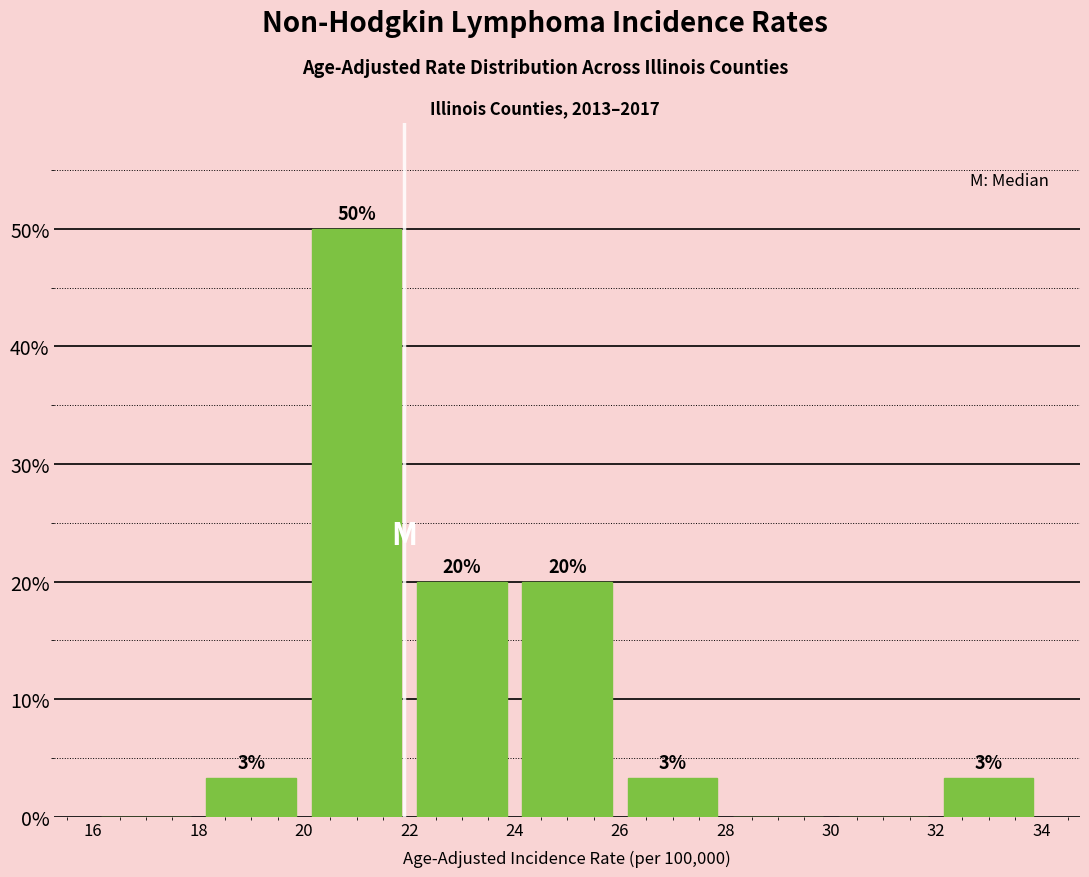

Over which range of the x-axis is the bar tallest?

20 to 22